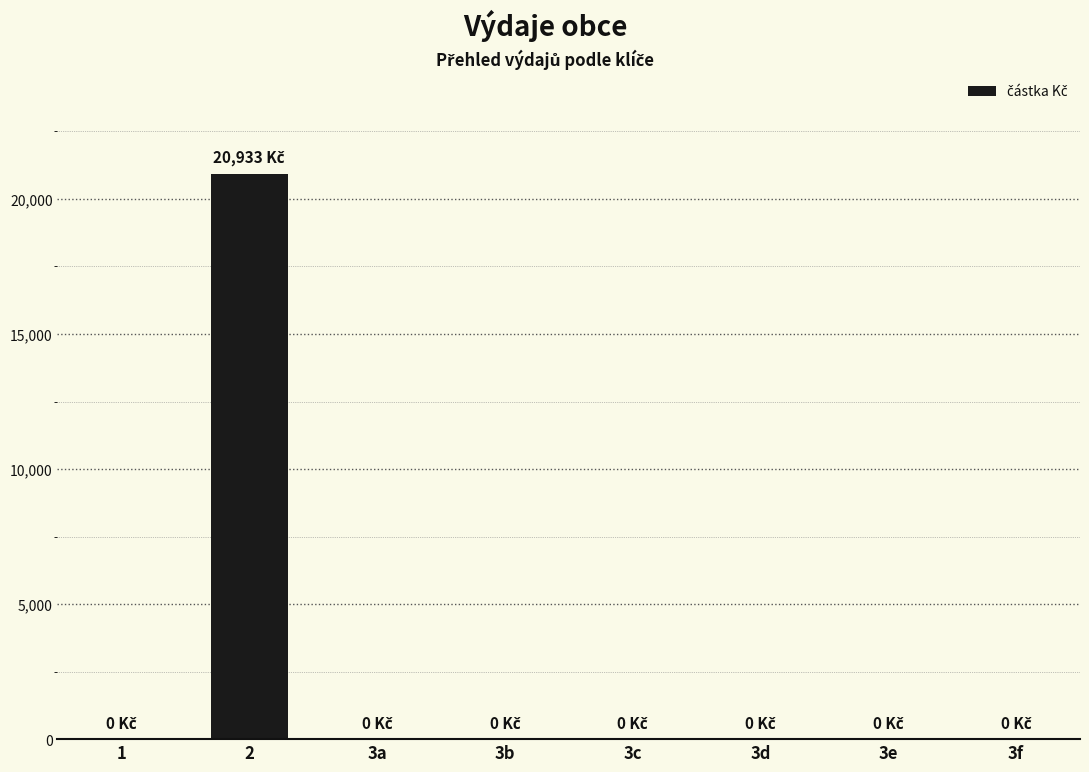

What is the sum of all values?

20932.6